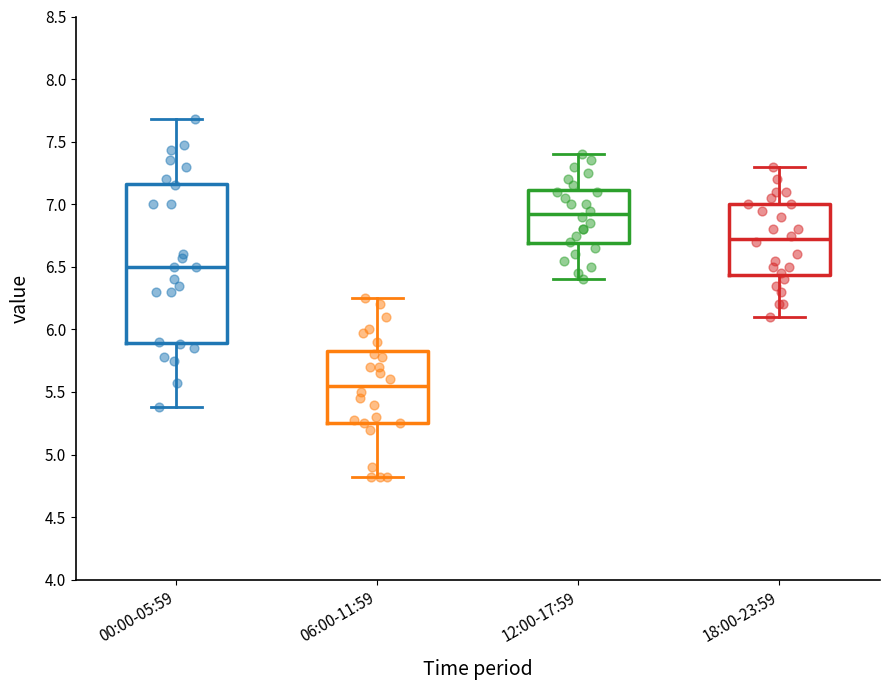

Where does the upper whisker of the box for 00:00-05:59 end on the y-axis? The values are not printed on the chart, so give them approximately, as read against the axis.

7.70